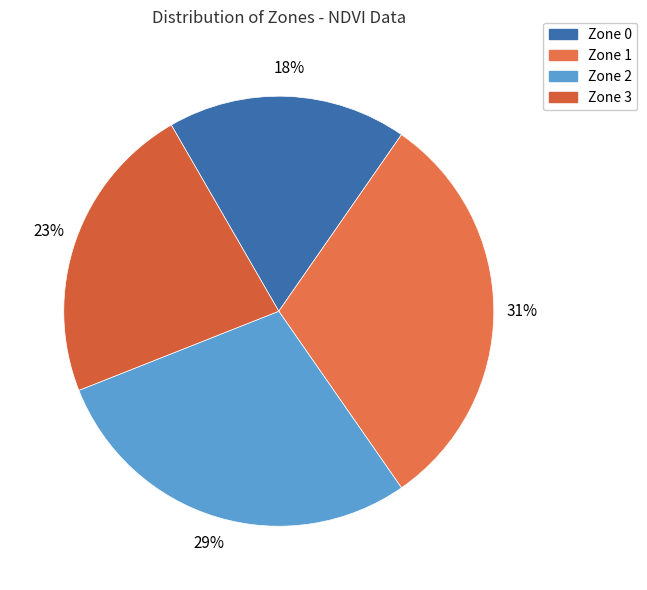

Is there a majority slice in this chart?

No